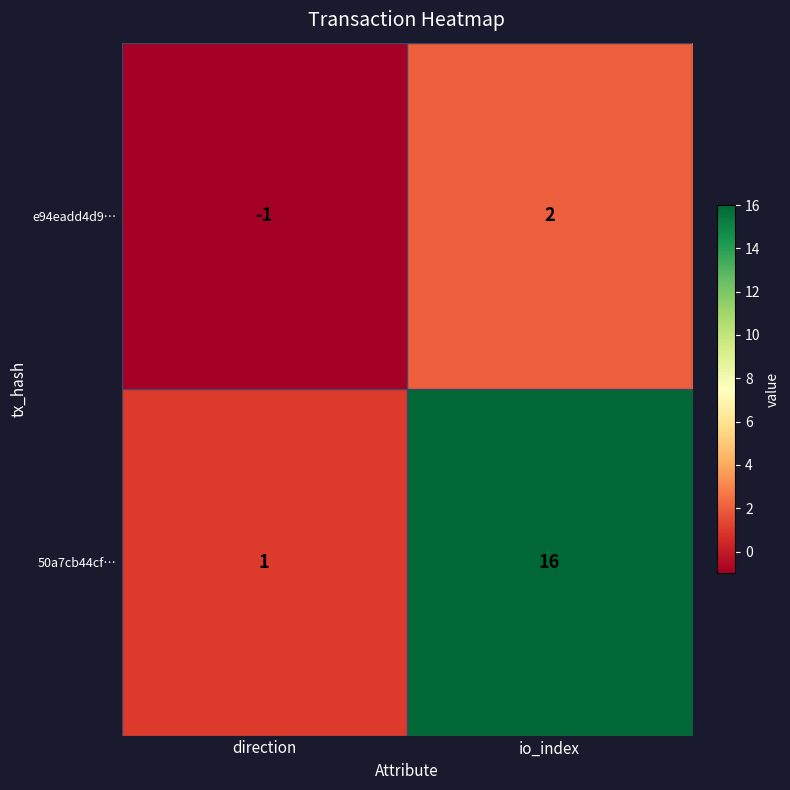

Count the number of categories in the chart.

2